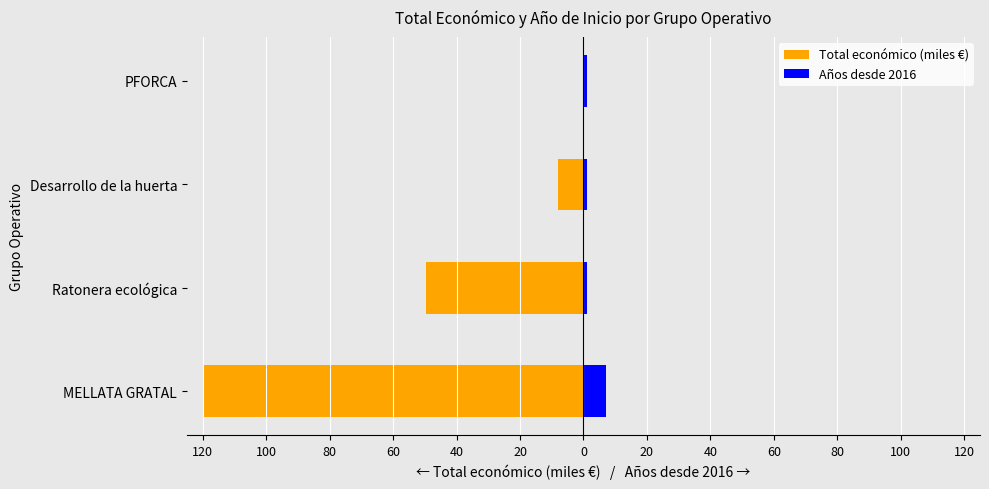

True or false: Total económico (miles €) has a value of -67.6 at Ratonera ecológica.

False